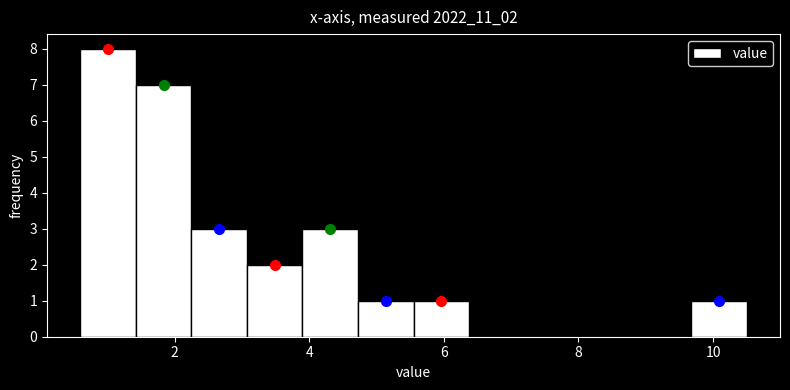

Which range on the x-axis has the tallest bar?

0.6 to 1.4